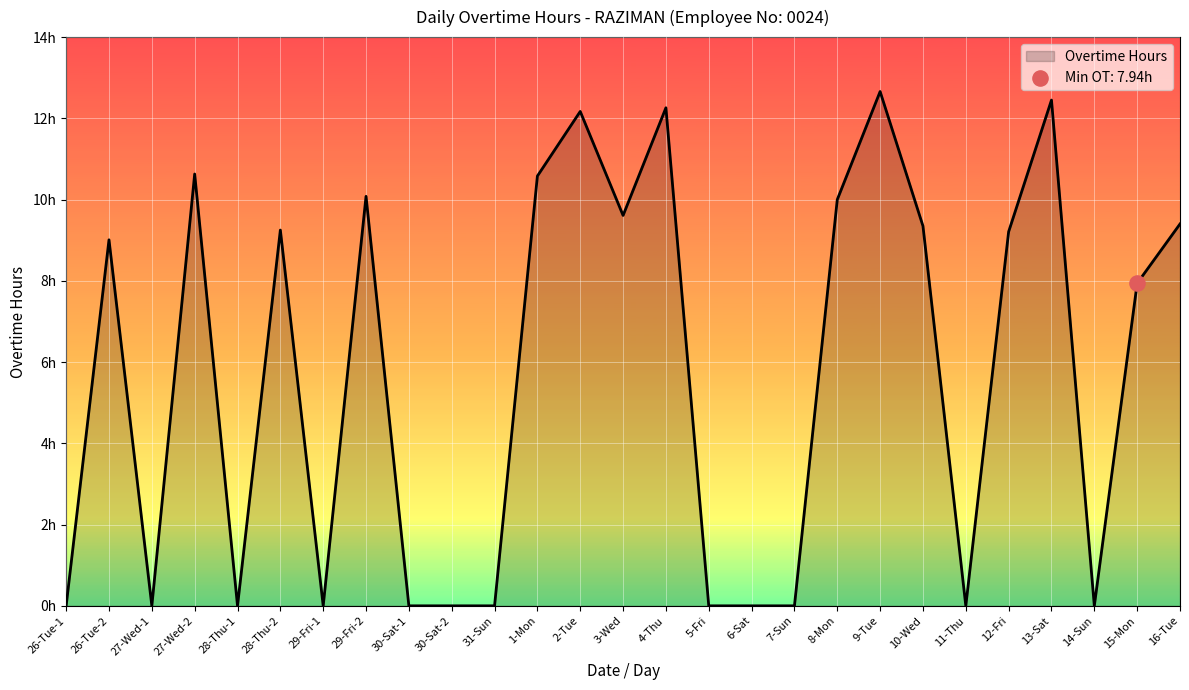

Between 29-Fri-2 and 11-Thu, which is larger?

29-Fri-2